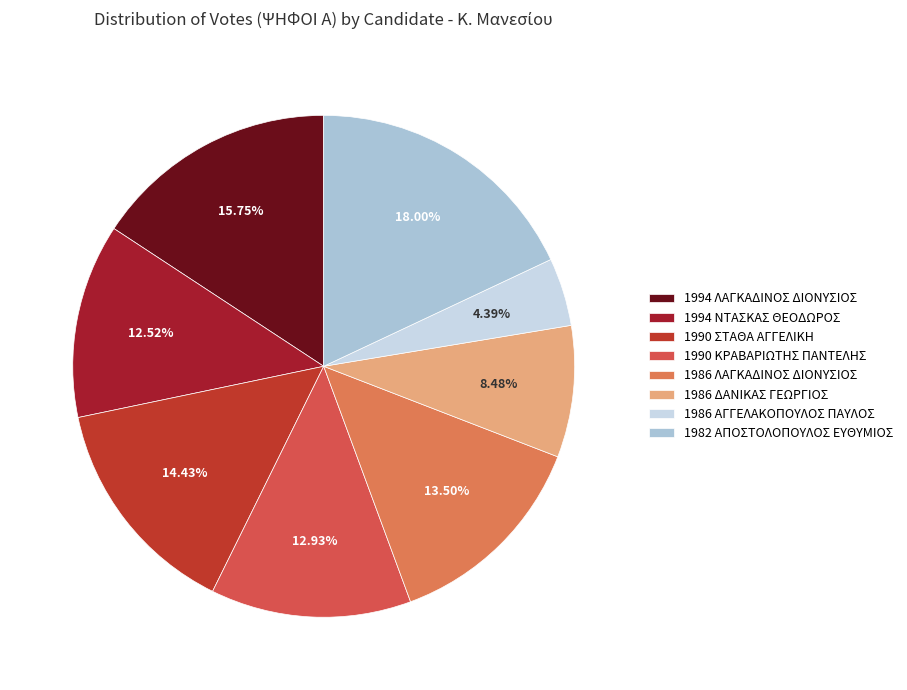

Is the sum of 1982 ΑΠΟΣΤΟΛΟΠΟΥΛΟΣ and 1994 ΝΤΑΣΚΑΣ greater than half?

No